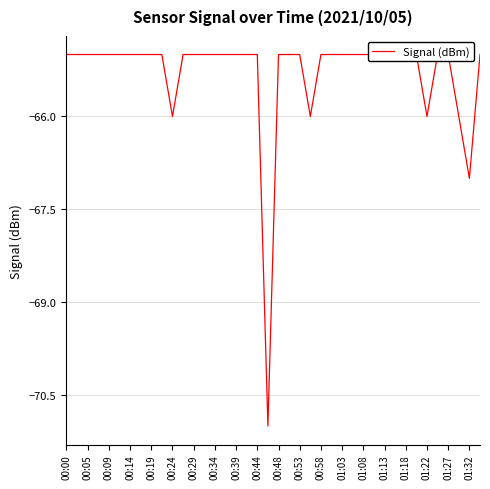

Which label corresponds to the largest value in the chart?

00:00